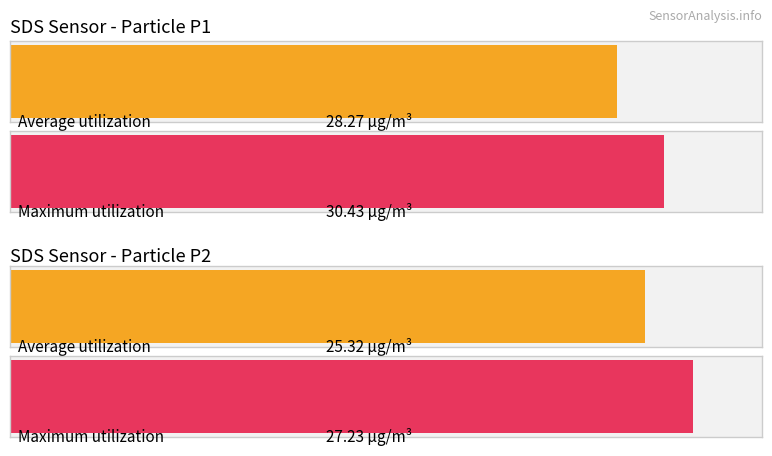

Are the bars horizontal?

Yes